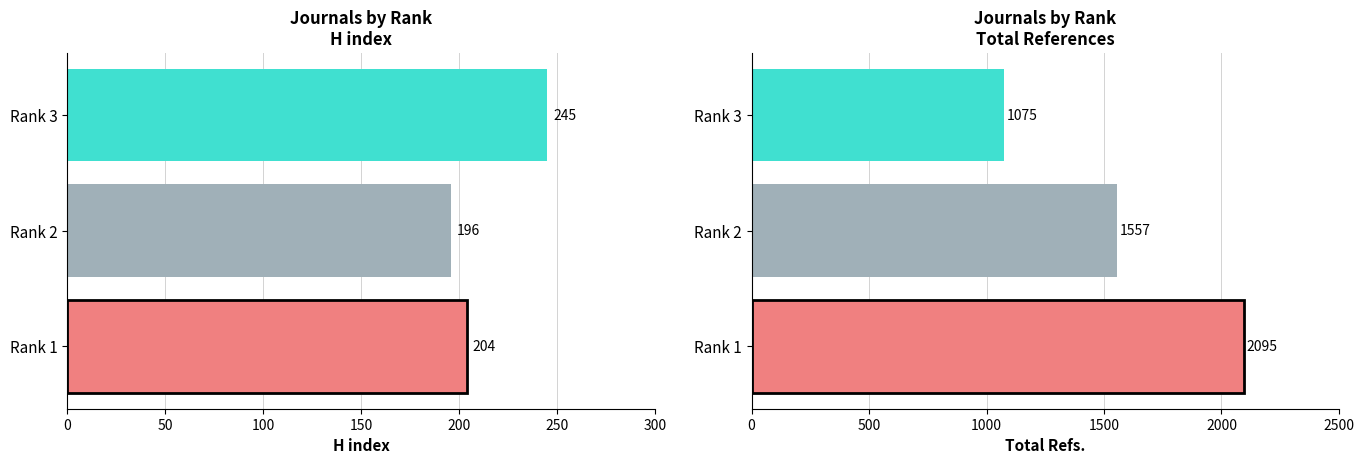

Count the H index values in the range 196 to 245.

3